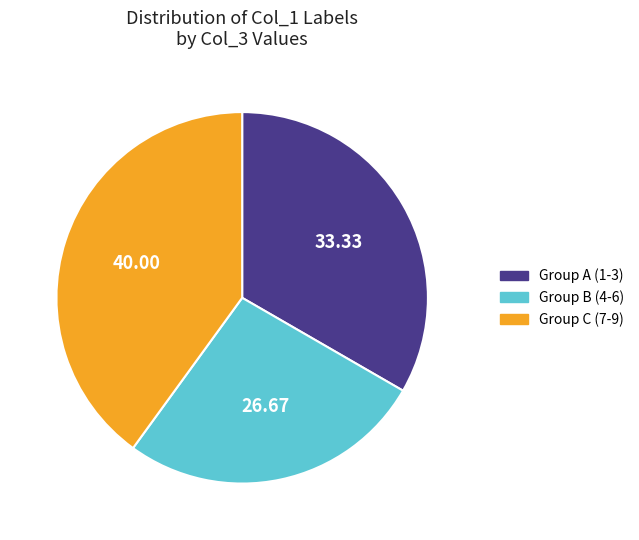

Do Group B (4-6) and Group A (1-3) together represent more than half of the pie?

Yes